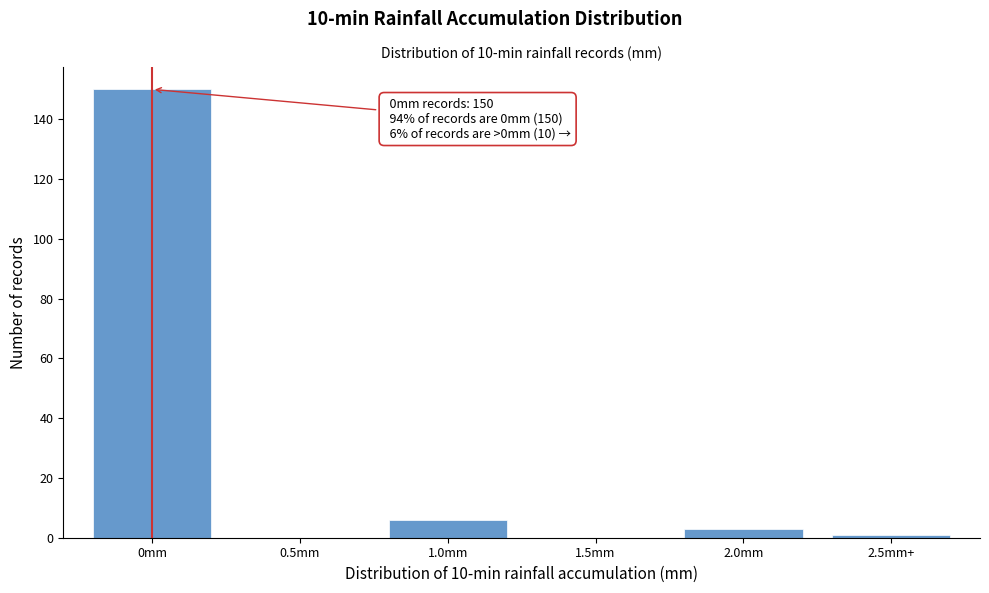

Reading left to right, transcribe all the data shown in this chart.

0mm=150	0.5mm=0	1.0mm=6	1.5mm=0	2.0mm=3	2.5mm+=1